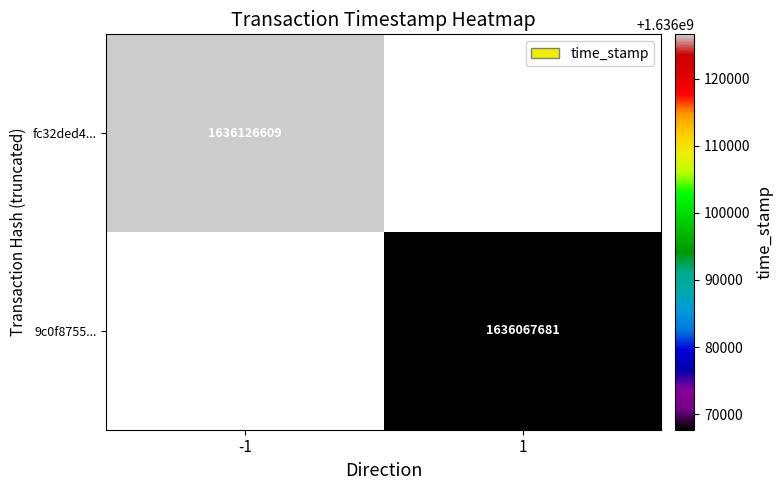

The 9c0f8755... series shows 1636067681 at 1. True or false?

True